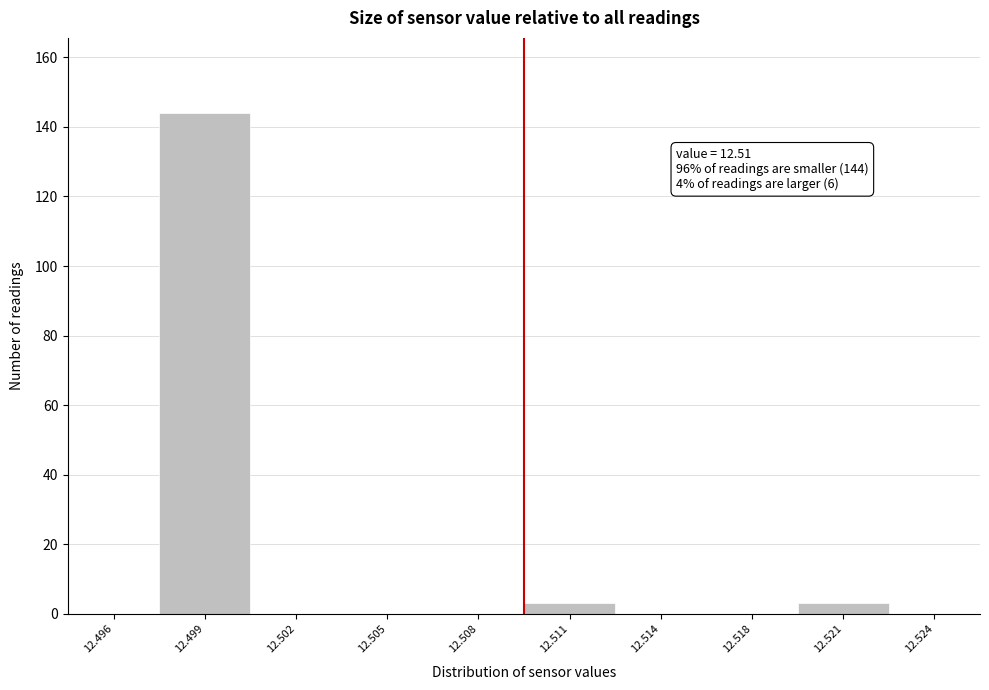

Reading left to right, extract all data points from this chart.

12.496=0	12.499=144	12.502=0	12.505=0	12.508=0	12.511=3	12.514=0	12.518=0	12.521=3	12.524=0